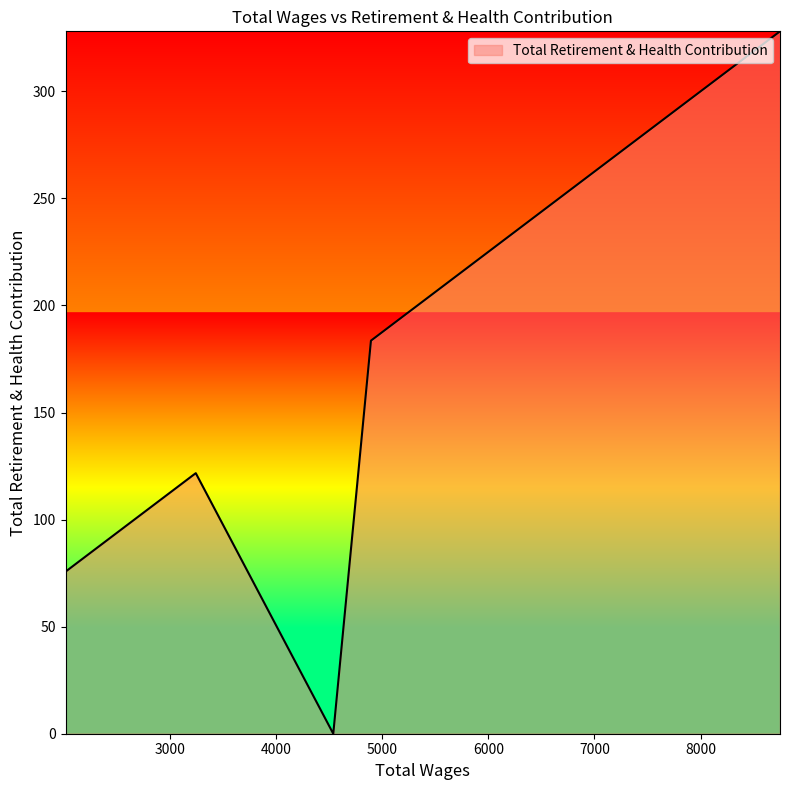

What is the maximum value shown in the chart?

328.0